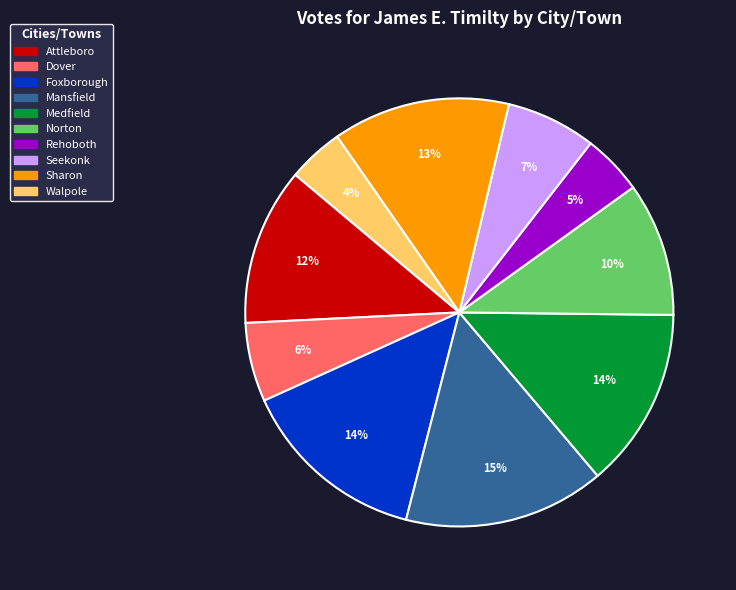

To the nearest percent, what is the difference between the largest and smallest slice percentages?

11%